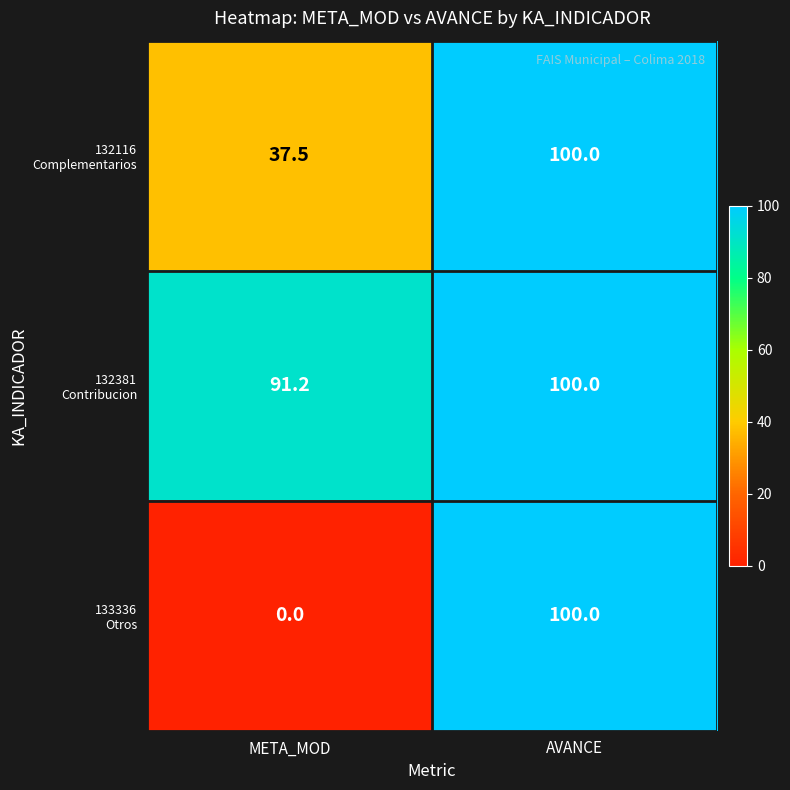

What is the total value across all series at AVANCE?

300.0